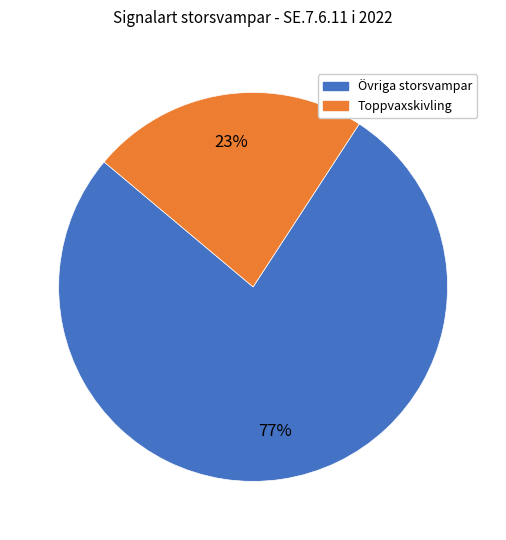

Is there a majority slice in this chart?

Yes